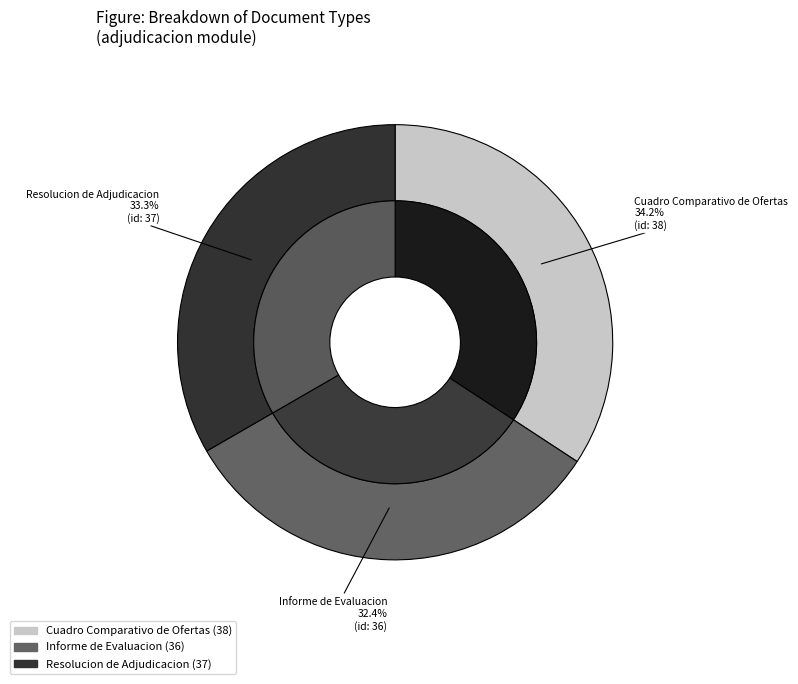

Which slice is the smallest?

Informe de Evaluacion